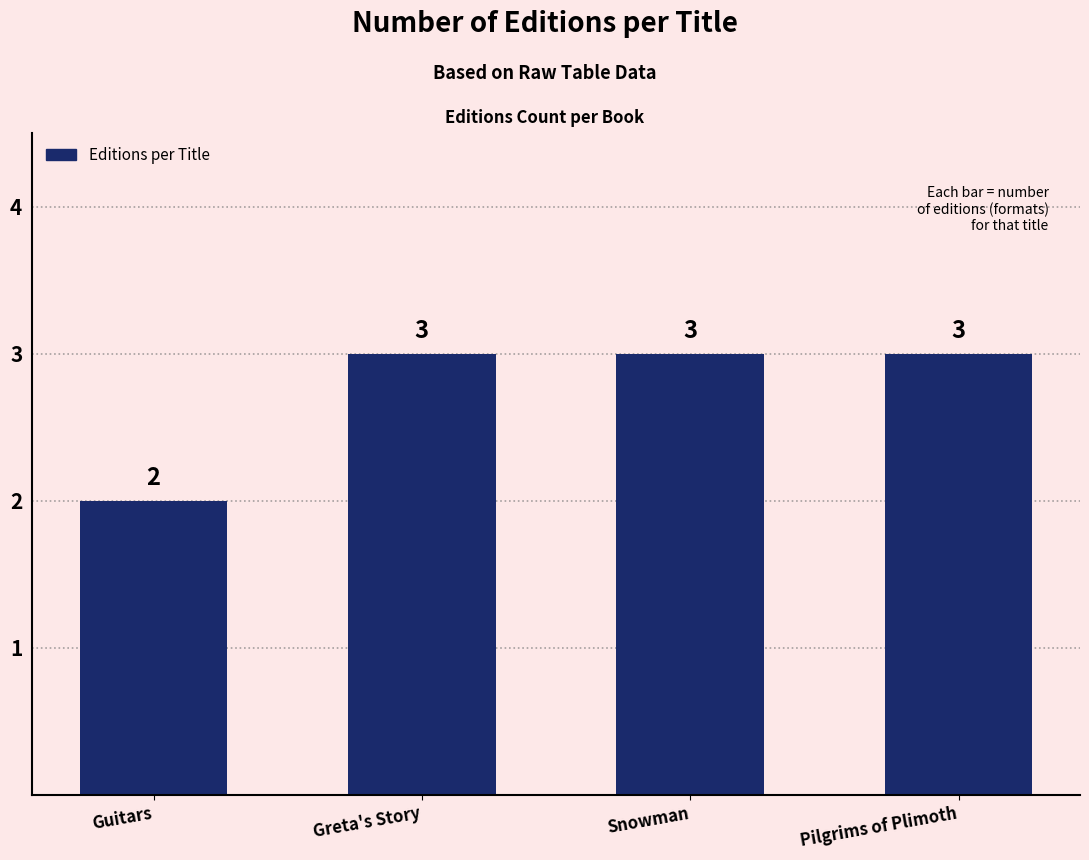

What is the sum of the values at Pilgrims of Plimoth and Snowman?

6